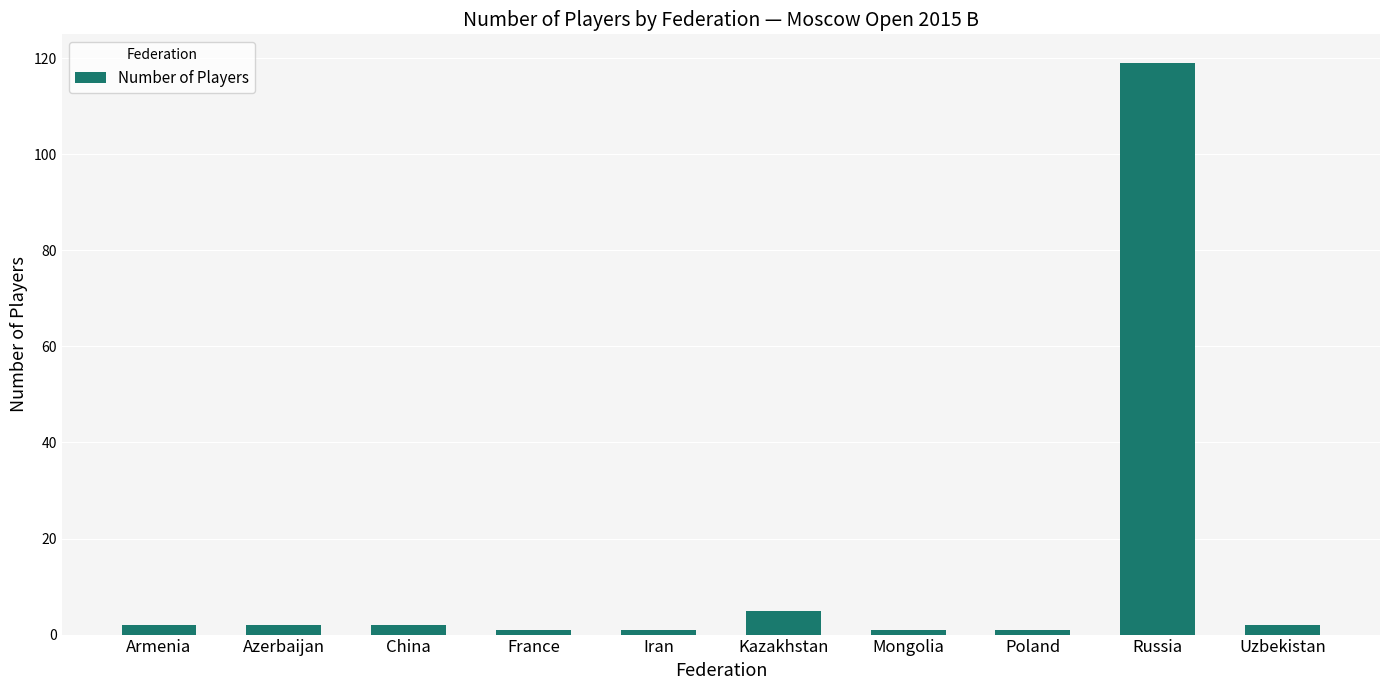

What is the label of the 3rd bar from the left?

China